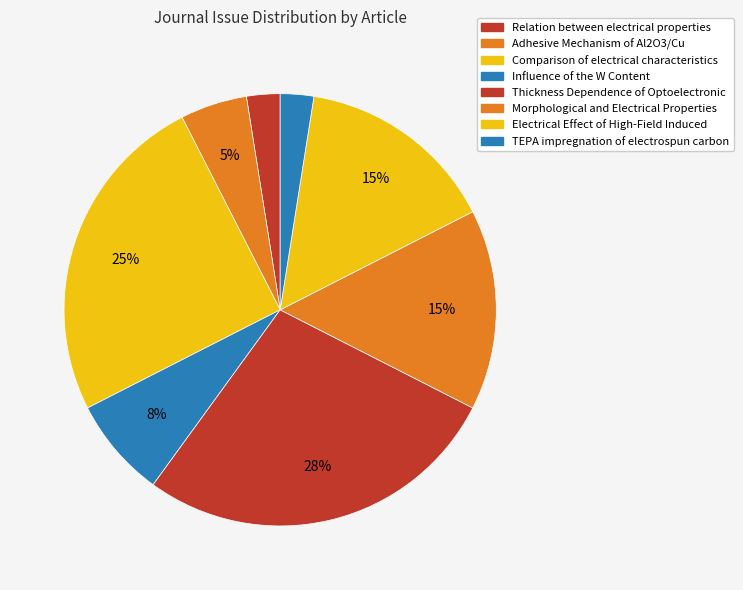

How much of the chart is everything except Influence of the W Content?

92.5%